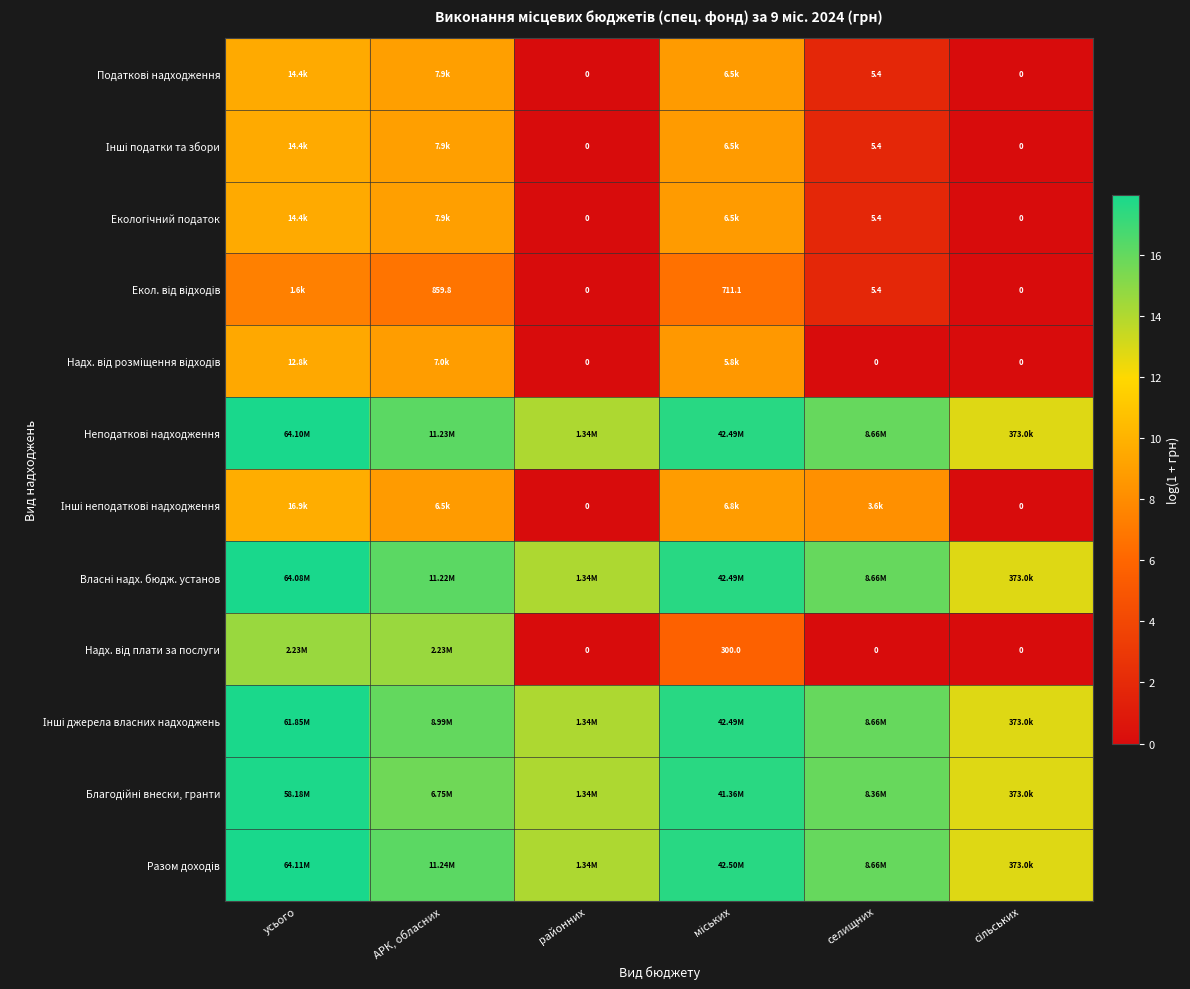

What is the approximate value of Екол. від відходів at АРК, обласних?

6.8